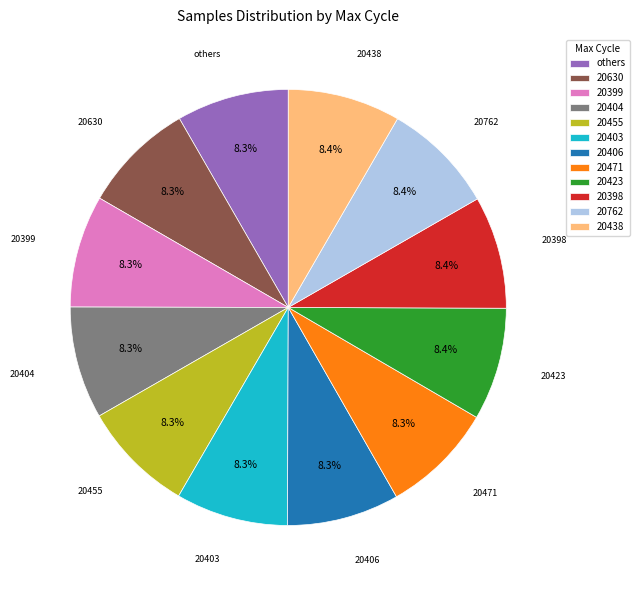

Is it true that 20471 is 1% of the pie?

False